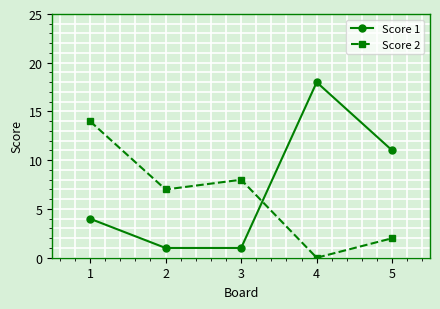

What is the difference between the highest and lowest values at 5?

9